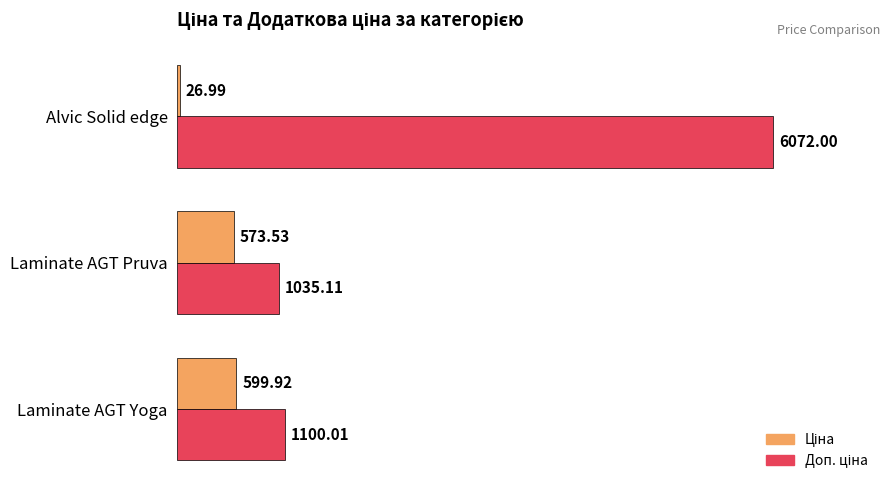

Which series has the largest range (max minus min)?

Доп. ціна